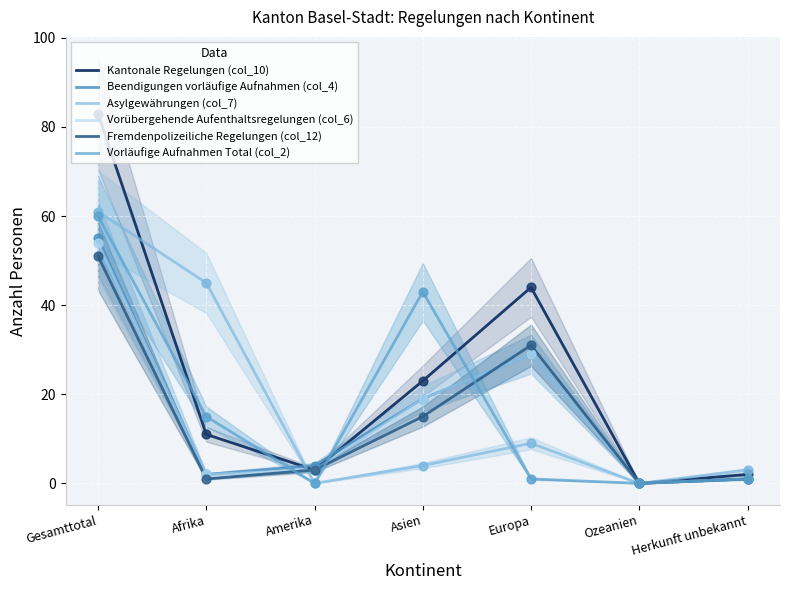

At how many categories does at least one series exceed 4?

4